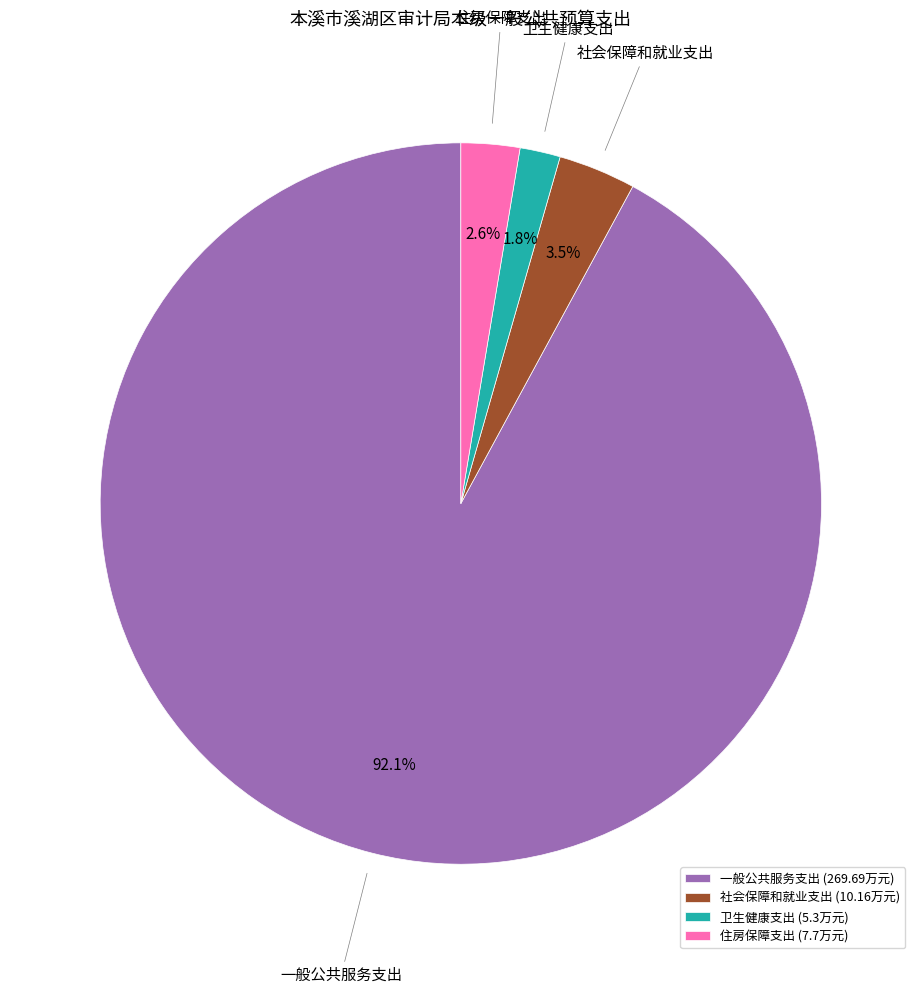

What percentage do 卫生健康支出 and 社会保障和就业支出 together represent?

5.3%